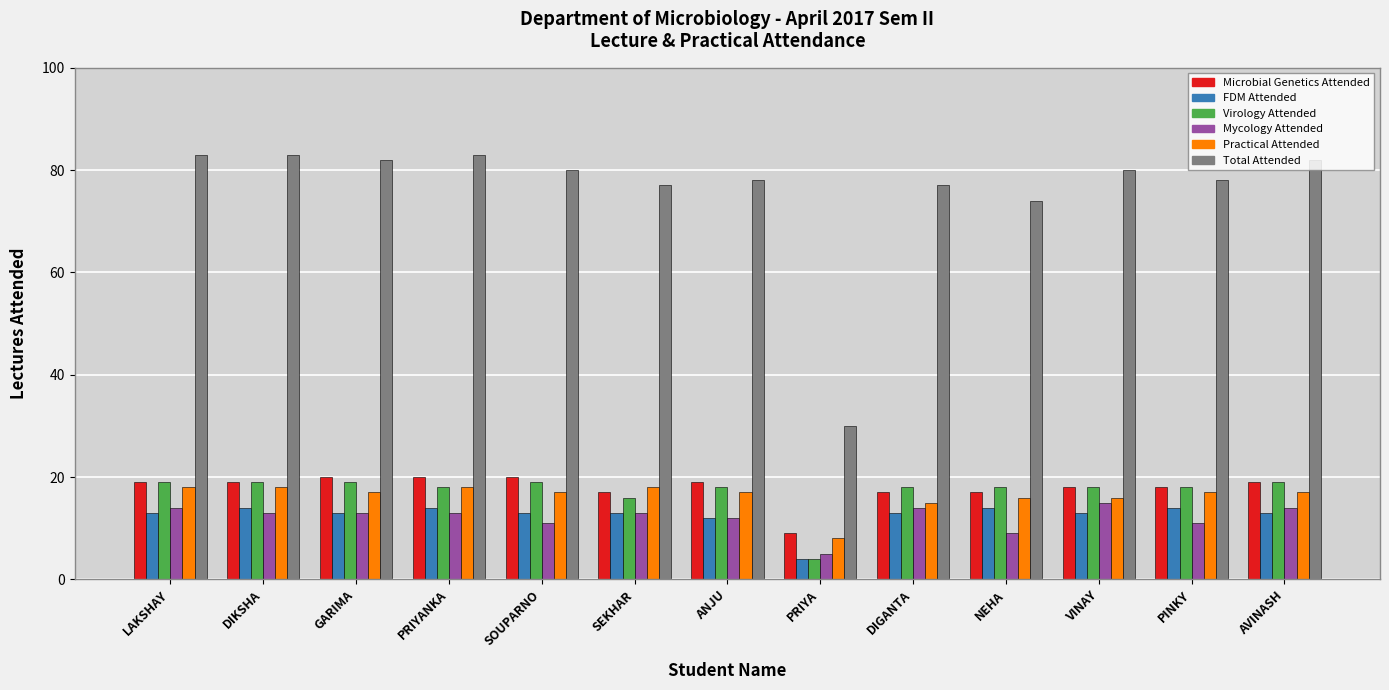

Which series has the largest range (max minus min)?

Total Attended